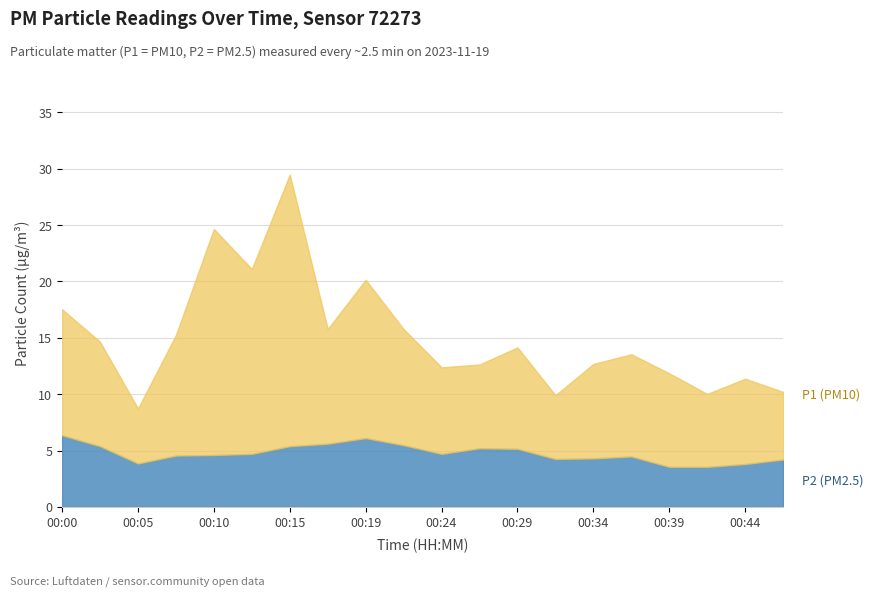

Reading left to right, extract all data points from this chart.

P2: 00:00=6.3	00:02=5.4	00:05=3.9	00:07=4.5	00:10=4.6	00:12=4.7	00:15=5.4	00:17=5.6	00:19=6.1	00:22=5.5	00:24=4.7	00:27=5.2	00:29=5.2	00:32=4.2	00:34=4.3	00:36=4.5	00:39=3.5	00:41=3.5	00:44=3.8	00:46=4.2
P1: 00:00=11.2	00:02=9.3	00:05=4.9	00:07=10.7	00:10=20.1	00:12=16.4	00:15=24.1	00:17=10.2	00:19=14.1	00:22=10.3	00:24=7.7	00:27=7.4	00:29=9.0	00:32=5.7	00:34=8.4	00:36=9.1	00:39=8.3	00:41=6.5	00:44=7.6	00:46=6.0